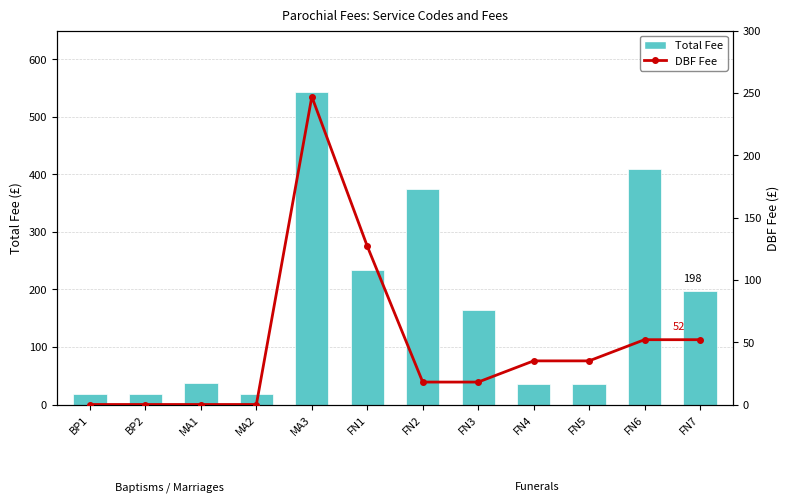

Which label corresponds to the largest value in the chart?

MA3